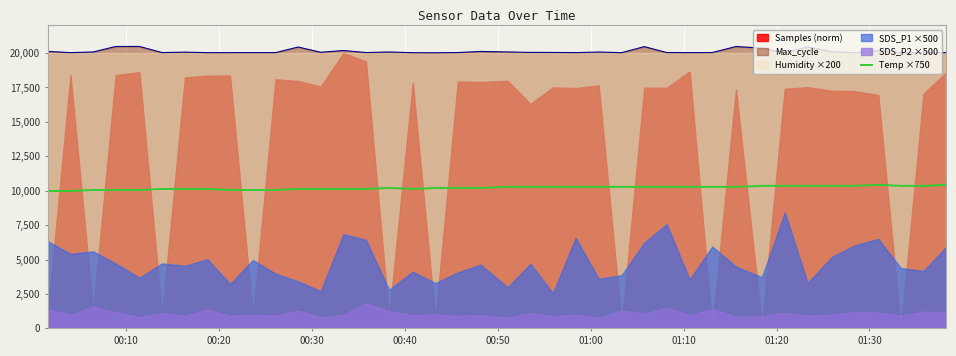

What is the maximum value for Temp ×750?

10425